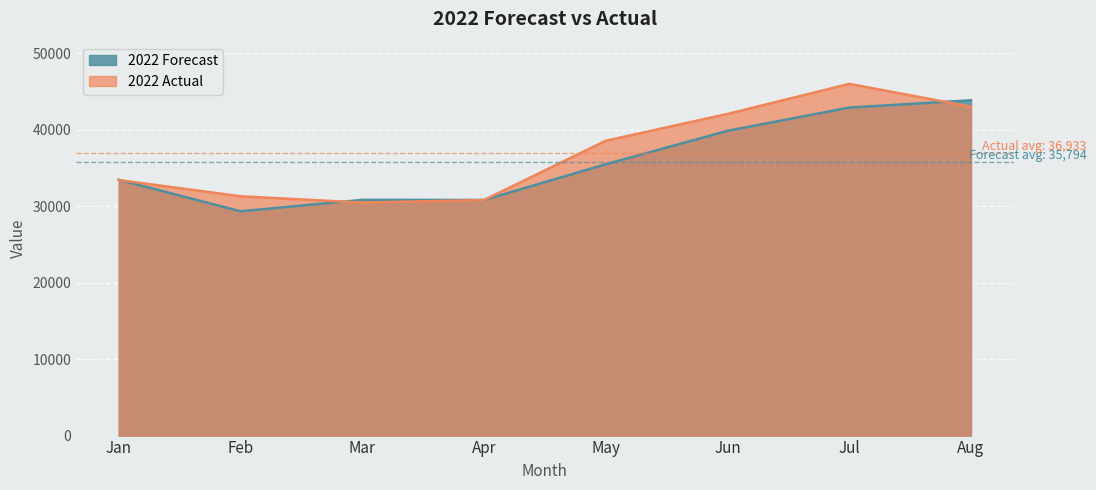

What are all the series names shown in the legend?

2022 Forecast, 2022 Actual